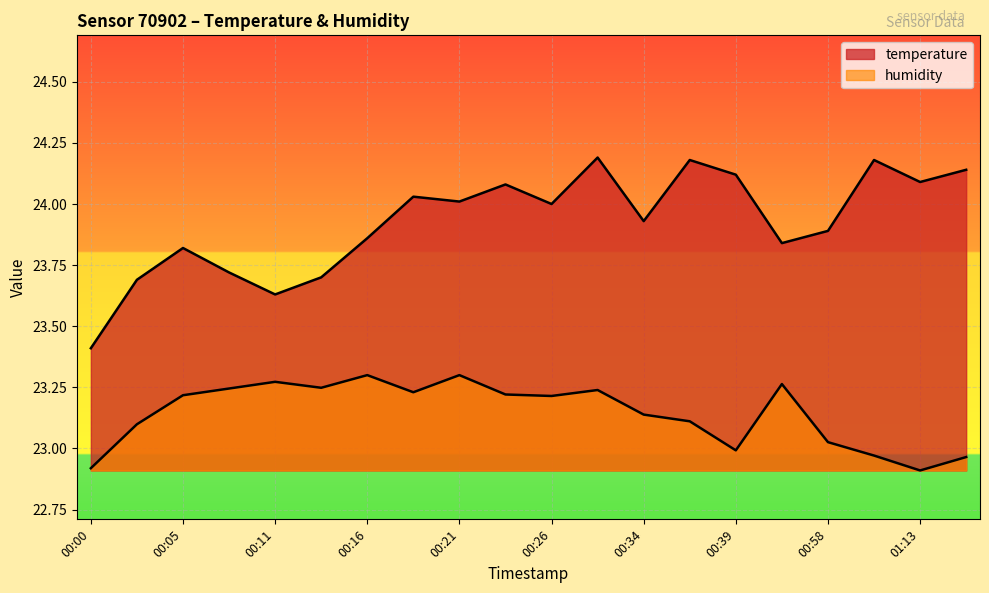

Which series has the largest total across all categories?

temperature